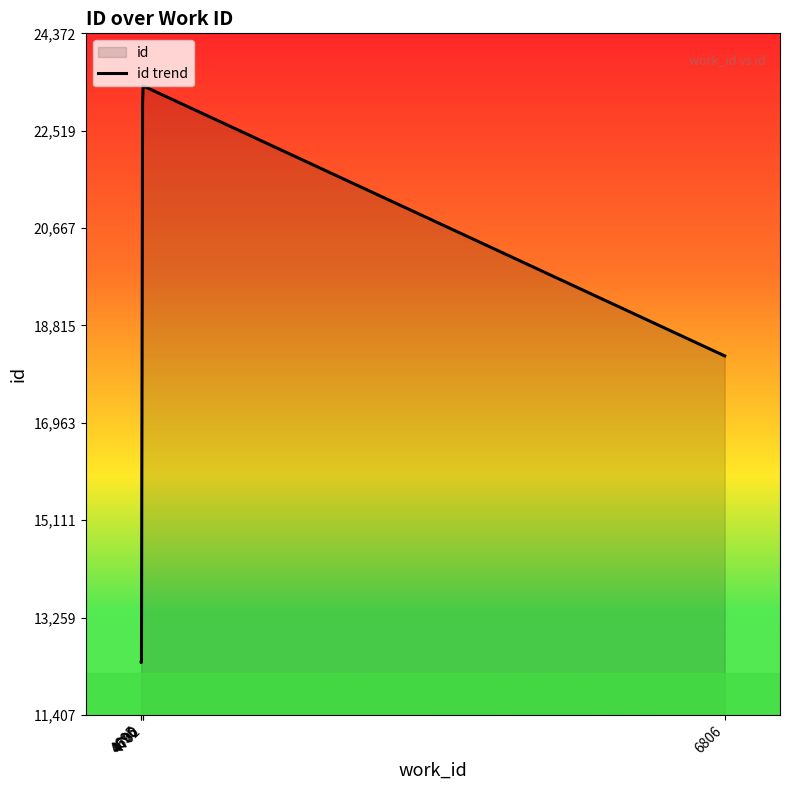

Where is the first local maximum?

4702